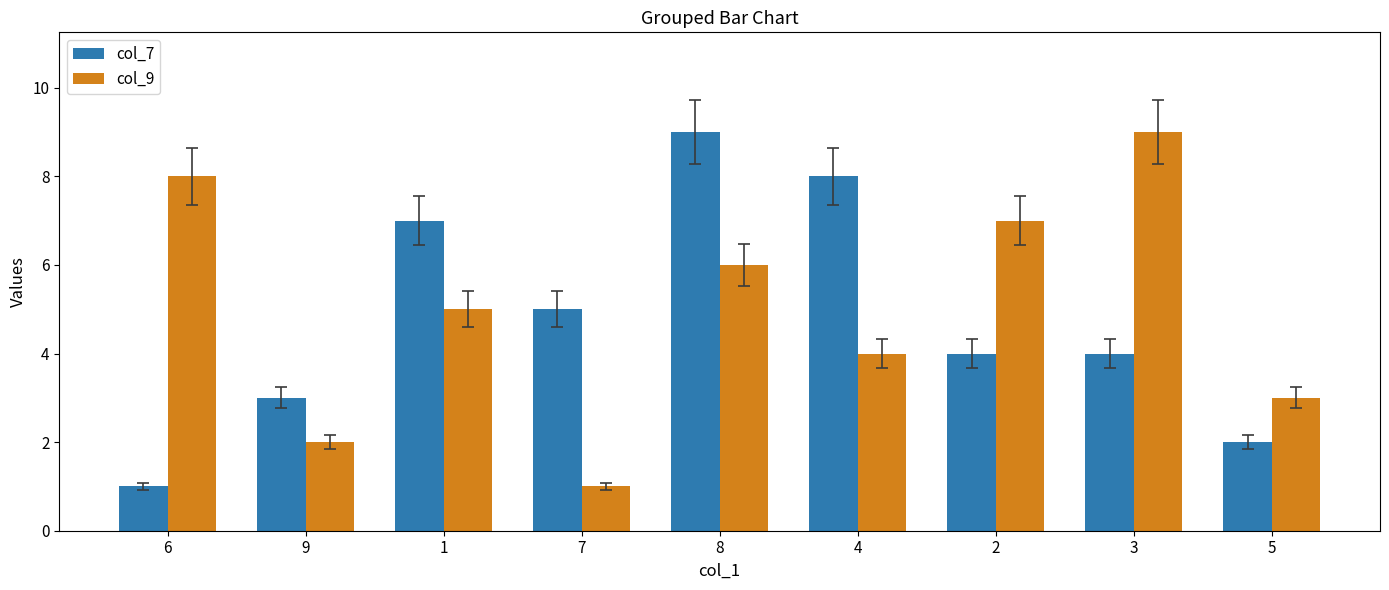

What are all the series names shown in the legend?

col_7, col_9